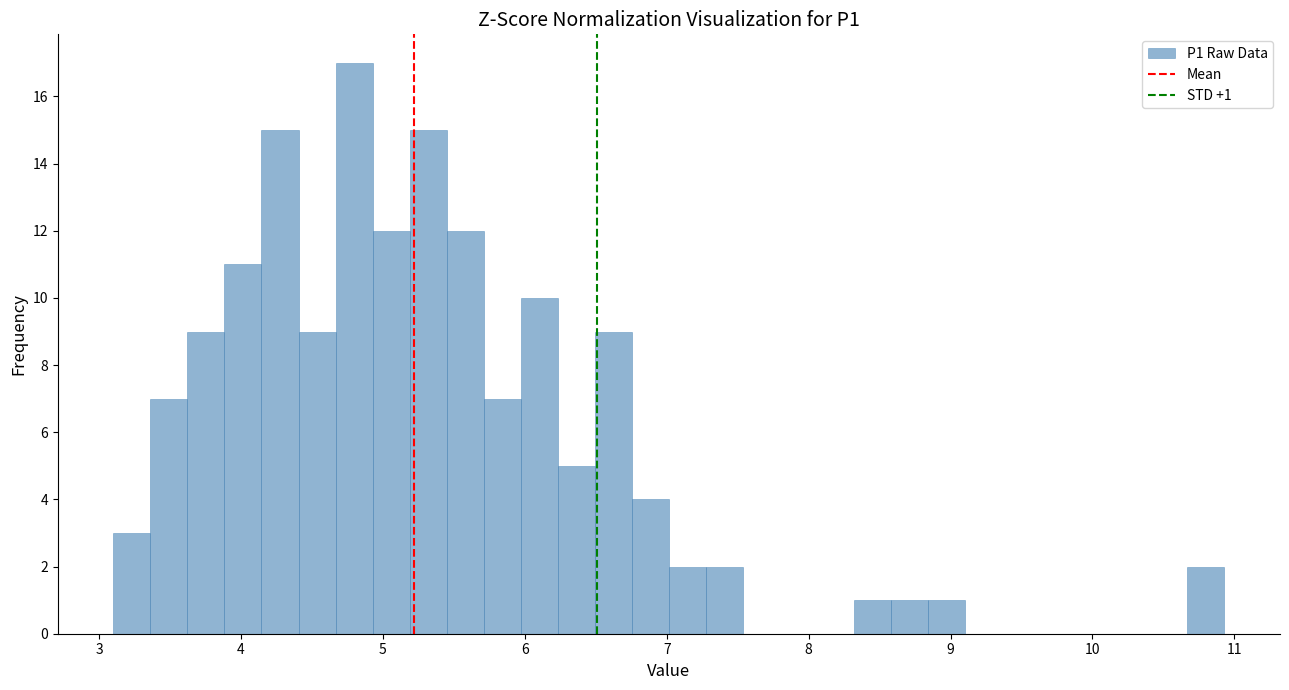

Around what value on the x-axis is the tallest bar? Give the approximate position of its centre, as read against the axis.

4.8